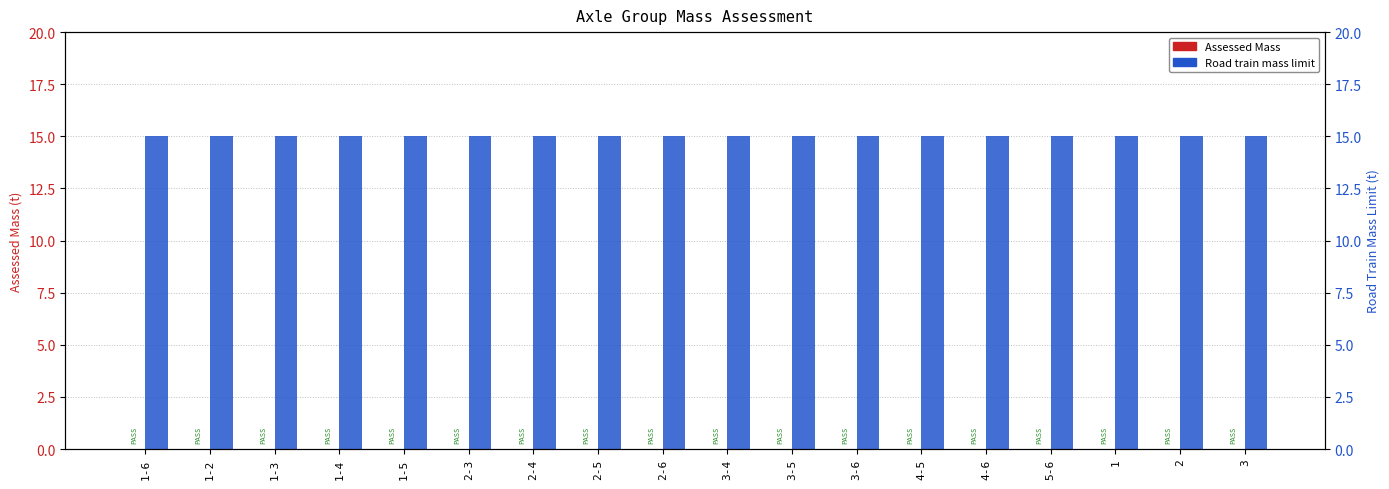

What is the label of the 1st bar from the right?

3